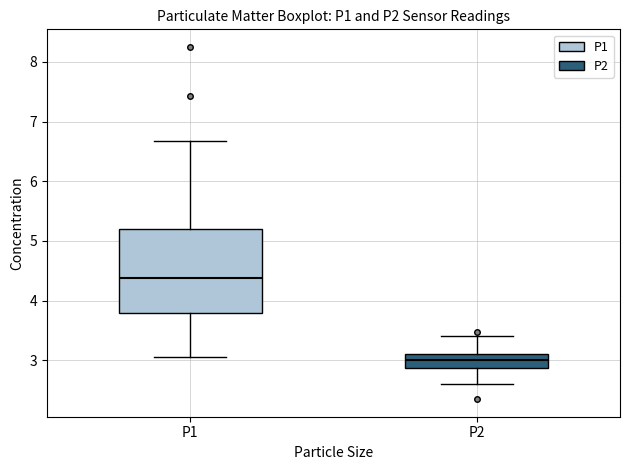

Reading left to right, read every box against the y-axis: the position of its median line, the range the box covers, and the ends of its whiskers. The values are not printed on the chart, so give them approximately, as read against the axis.

P1: median 4.4, box 3.8 to 5.2, whiskers 3.1 to 6.7
P2: median 3.0, box 2.9 to 3.1, whiskers 2.6 to 3.4